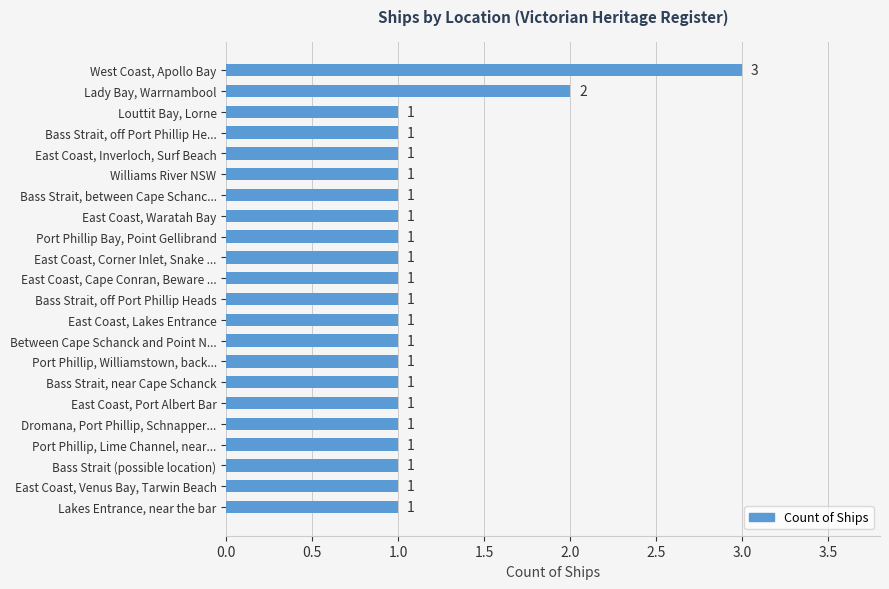

Reading top to bottom, extract all data points from this chart.

West Coast, Apollo Bay=3	Lady Bay, Warrnambool=2	Louttit Bay, Lorne=1	Bass Strait, off Port Phillip He...=1	East Coast, Inverloch, Surf Beach=1	Williams River NSW=1	Bass Strait, between Cape Schanc...=1	East Coast, Waratah Bay=1	Port Phillip Bay, Point Gellibrand=1	East Coast, Corner Inlet, Snake ...=1	East Coast, Cape Conran, Beware ...=1	Bass Strait, off Port Phillip Heads=1	East Coast, Lakes Entrance=1	Between Cape Schanck and Point N...=1	Port Phillip, Williamstown, back...=1	Bass Strait, near Cape Schanck=1	East Coast, Port Albert Bar=1	Dromana, Port Phillip, Schnapper...=1	Port Phillip, Lime Channel, near...=1	Bass Strait (possible location)=1	East Coast, Venus Bay, Tarwin Beach=1	Lakes Entrance, near the bar=1